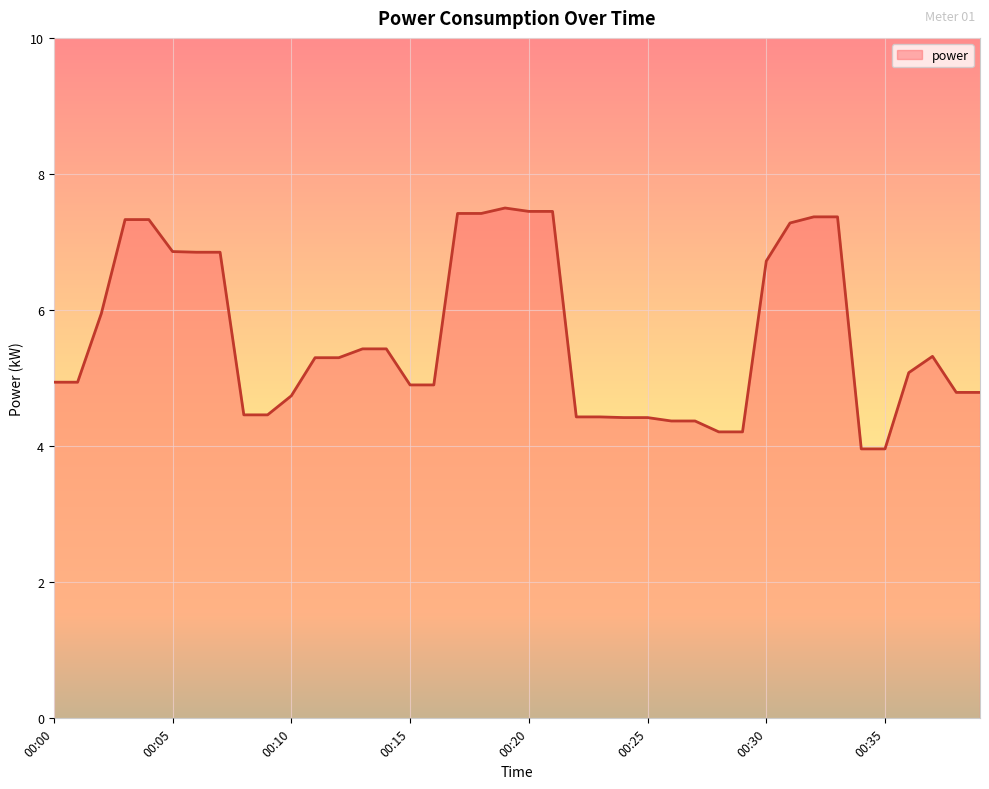

What is the difference between the maximum and minimum values?

3.5